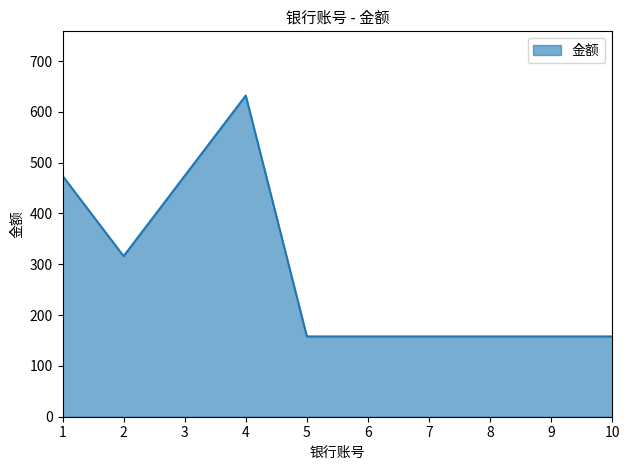

The chart shows a value of 474 at 1. True or false?

True